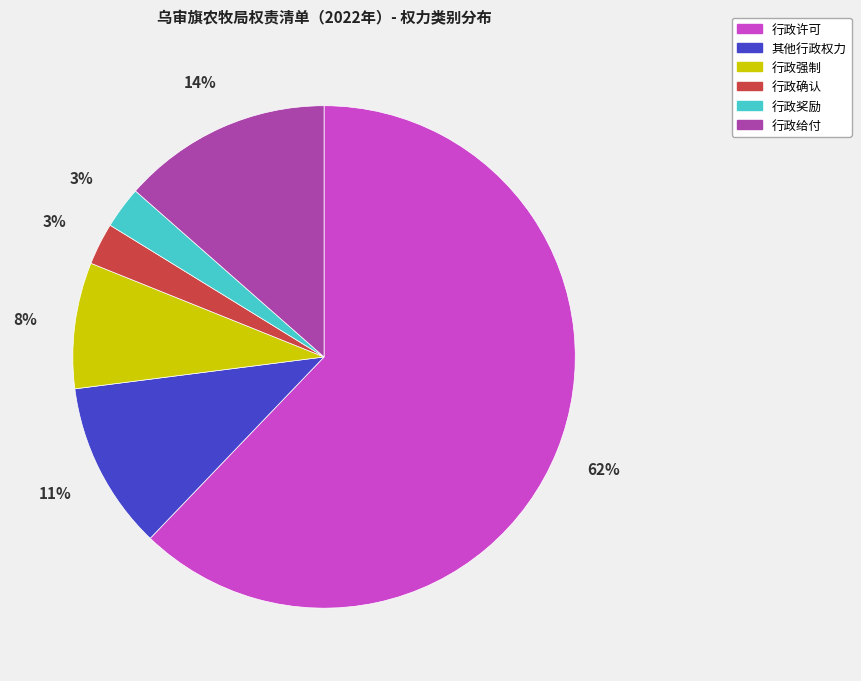

The 行政许可 slice represents 76% of the pie. True or false?

False